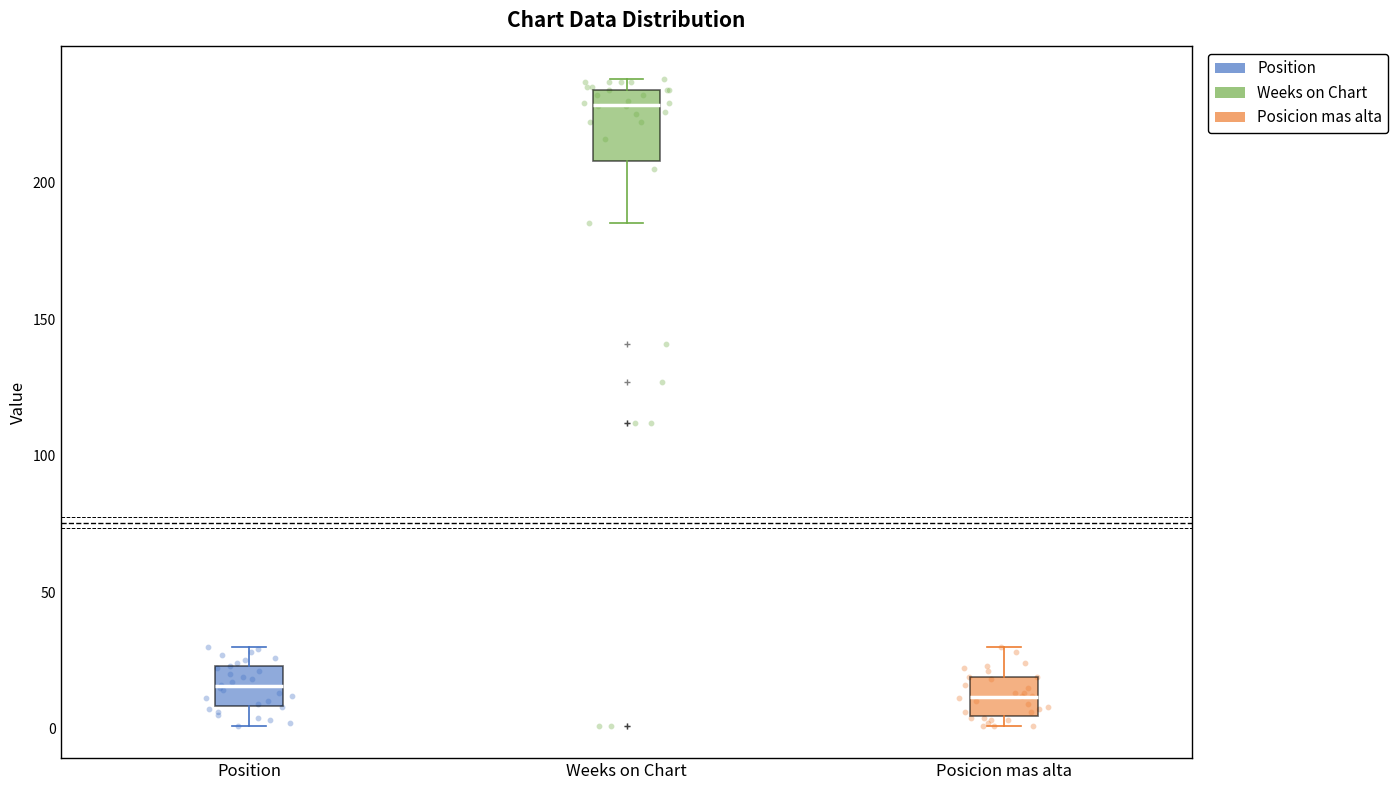

Where does the upper whisker of the box for Position end on the y-axis? The values are not printed on the chart, so give them approximately, as read against the axis.

30